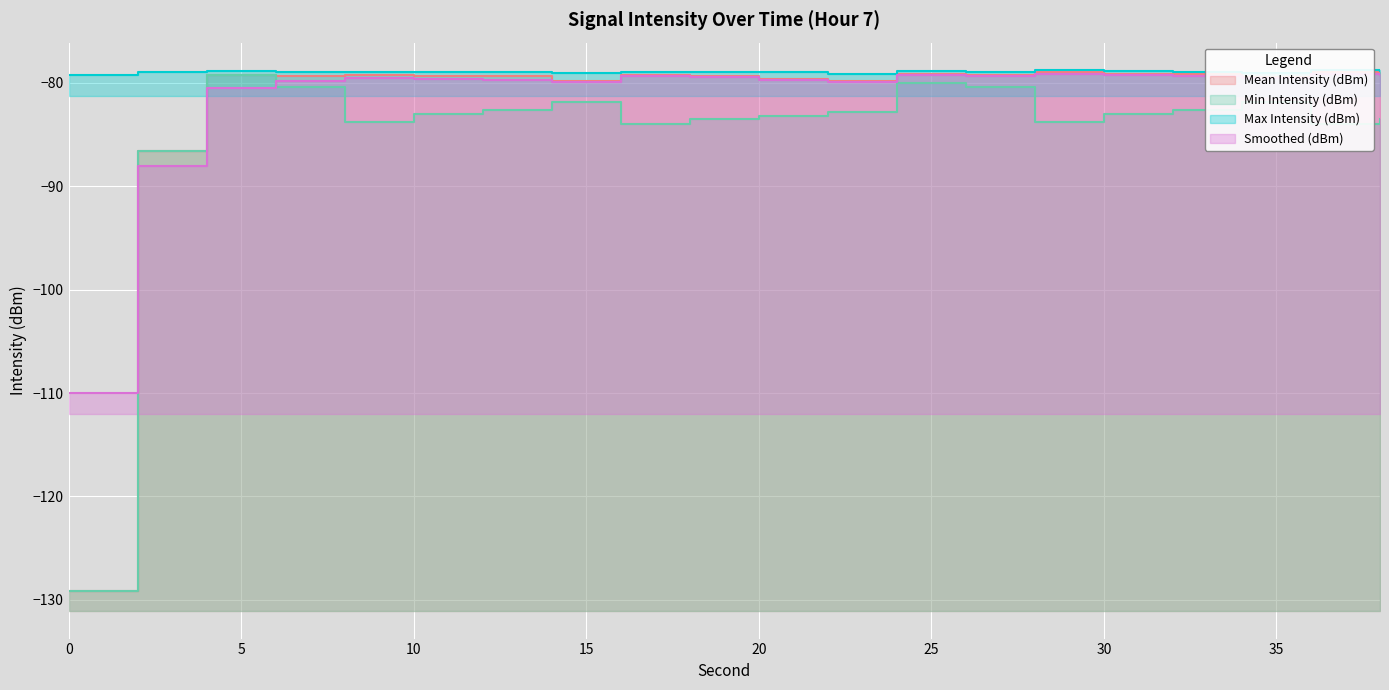

Read the Mean Intensity (dBm) value at 36.

-78.9